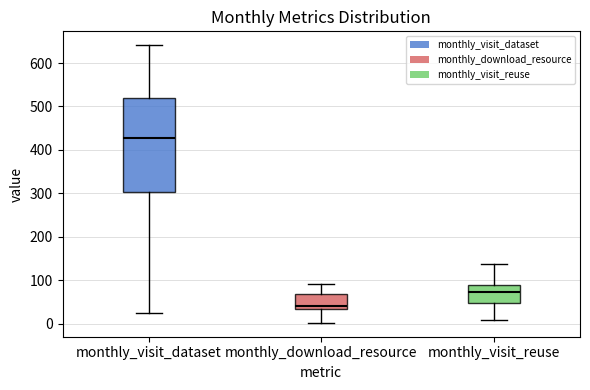

Reading left to right, read every box against the y-axis: the position of its median line, the range the box covers, and the ends of its whiskers. The values are not printed on the chart, so give them approximately, as read against the axis.

monthly_visit_dataset: median 430, box 300 to 520, whiskers 30 to 640
monthly_download_resource: median 40, box 30 to 70, whiskers 0 to 90
monthly_visit_reuse: median 70, box 50 to 90, whiskers 10 to 140